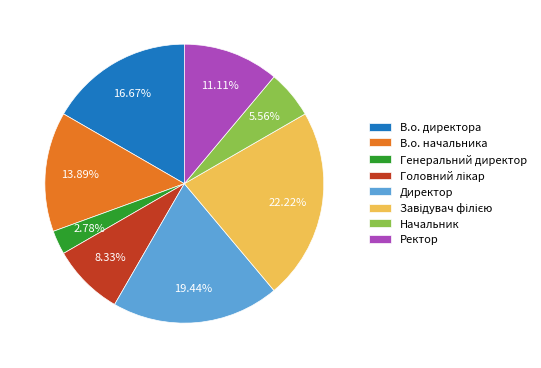

What percentage is the Директор slice, to the nearest percent?

19%